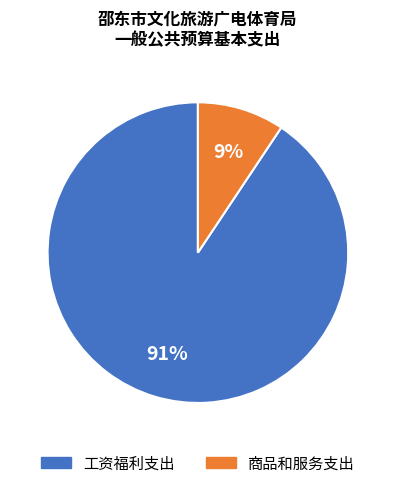

What is the smallest slice in the pie chart?

商品和服务支出